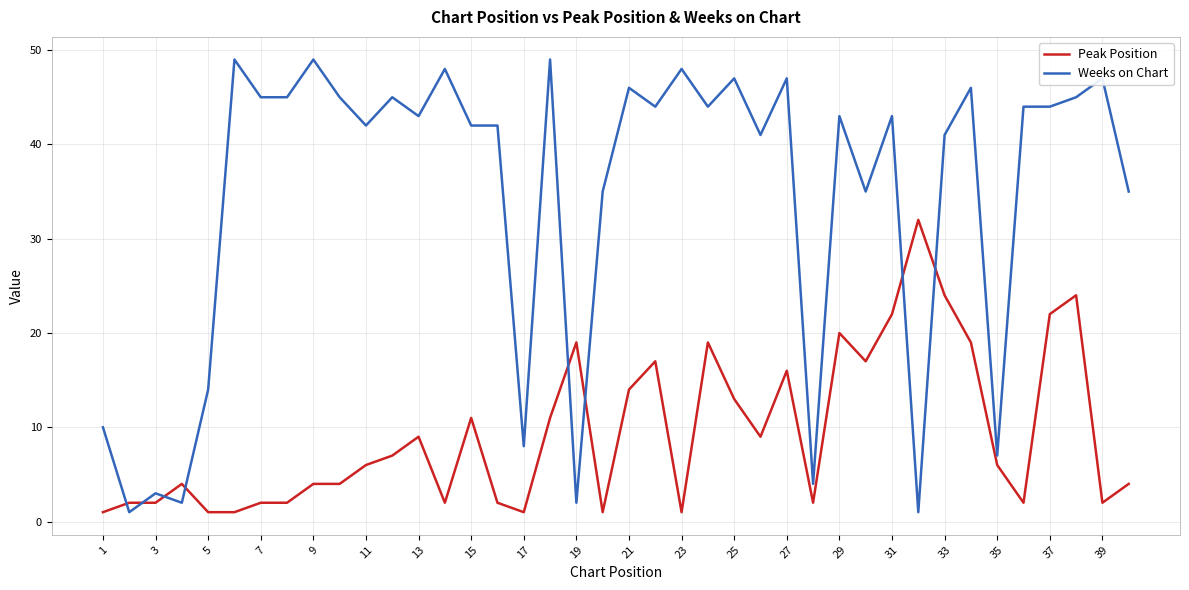

True or false: Weeks on Chart has more than 1 interior local peaks.

True